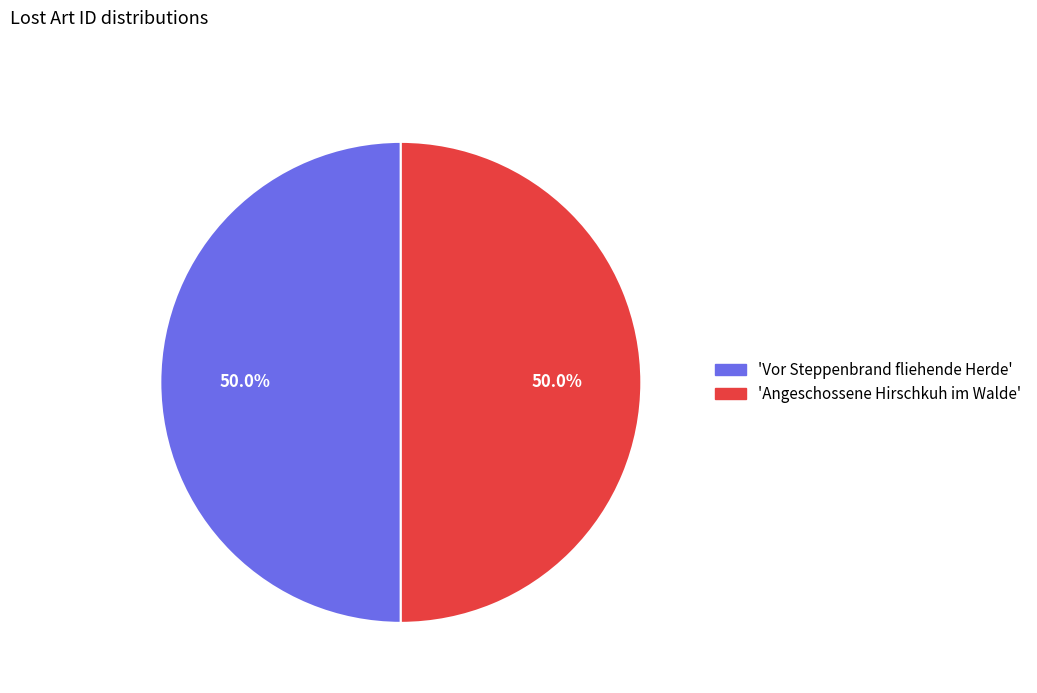

How much of the chart is everything except 'Angeschossene Hirschkuh im Walde'?

50.0%